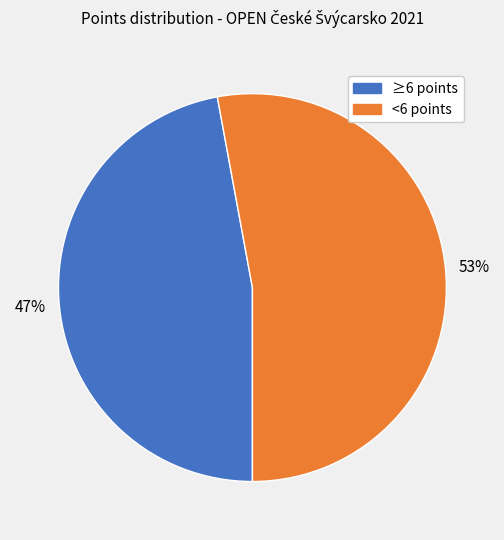

Count the number of slices in the pie.

2